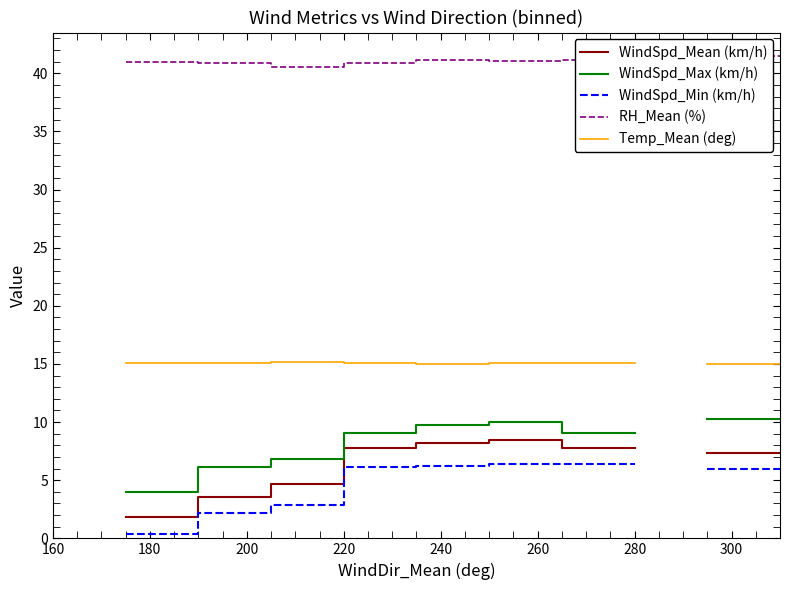

Does the chart display data point markers on the line(s)?

No